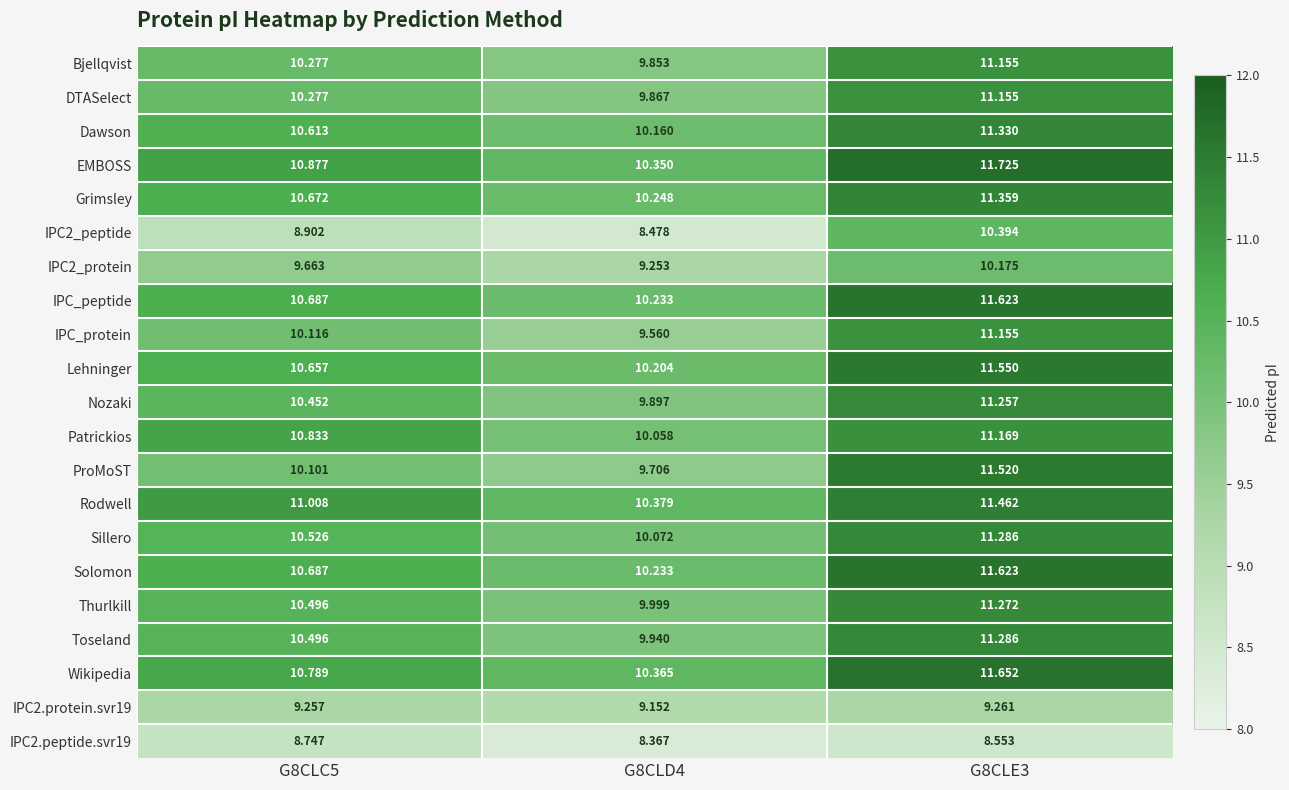

Which series has the largest total across all categories?

EMBOSS